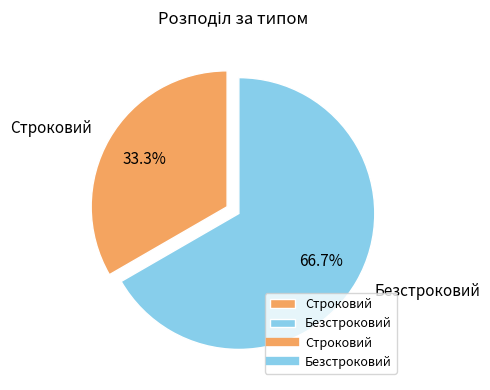

What percentage is the Безстроковий slice, to the nearest percent?

67%